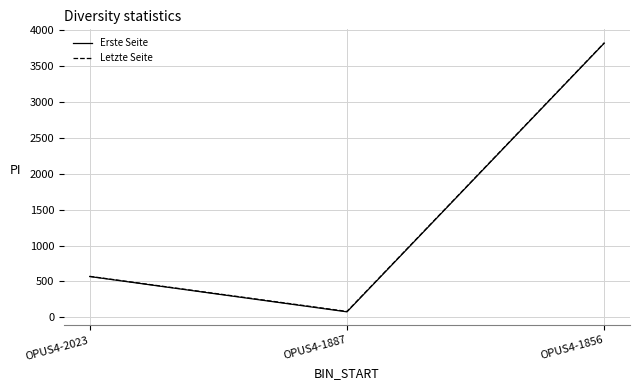

What is the minimum value for Letzte Seite?

83